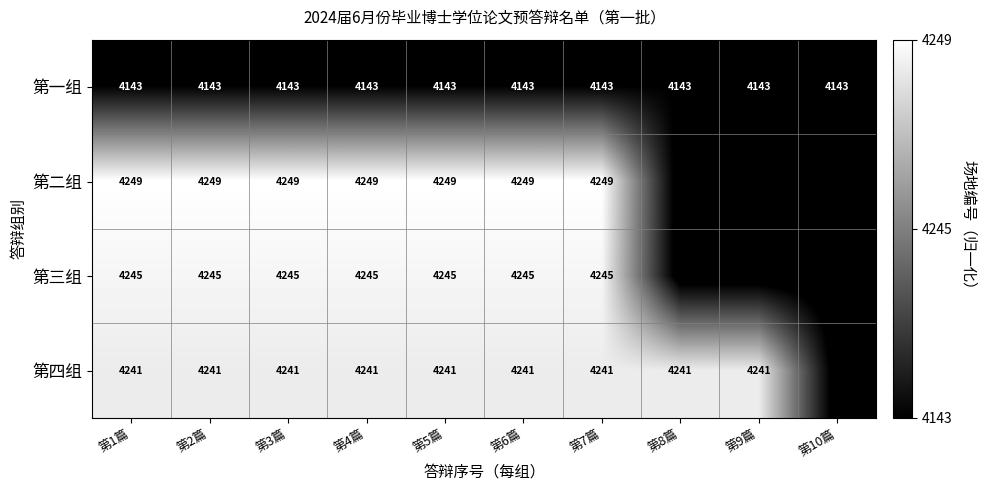

What is the sum of all 第一组 values?

41430.0